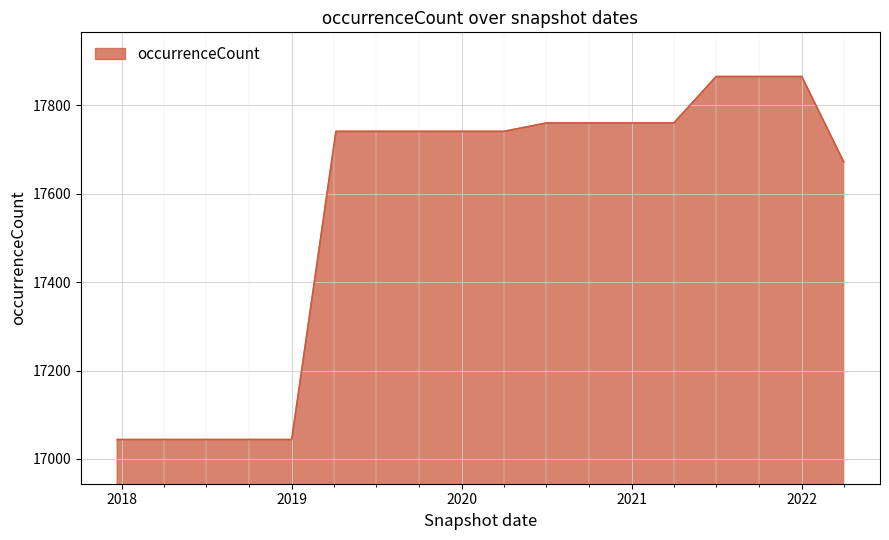

What is the maximum value shown in the chart?

17865